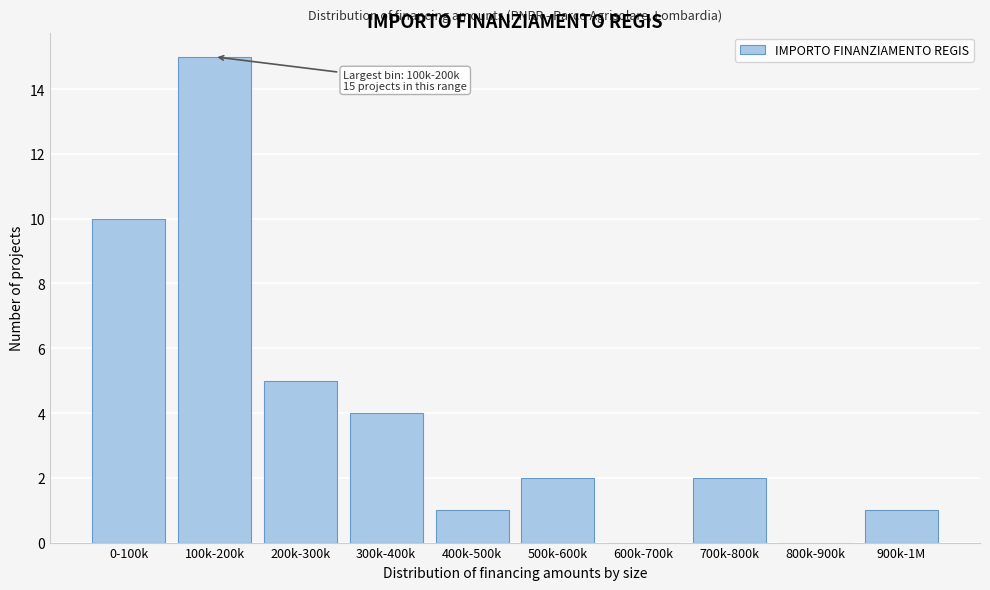

Reading left to right, transcribe all the data shown in this chart.

0-100k=10	100k-200k=15	200k-300k=5	300k-400k=4	400k-500k=1	500k-600k=2	600k-700k=0	700k-800k=2	800k-900k=0	900k-1M=1